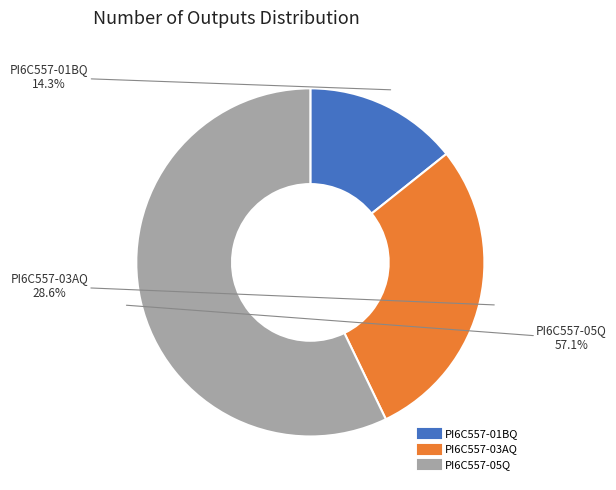

Which category has the biggest portion of the pie?

PI6C557-05Q